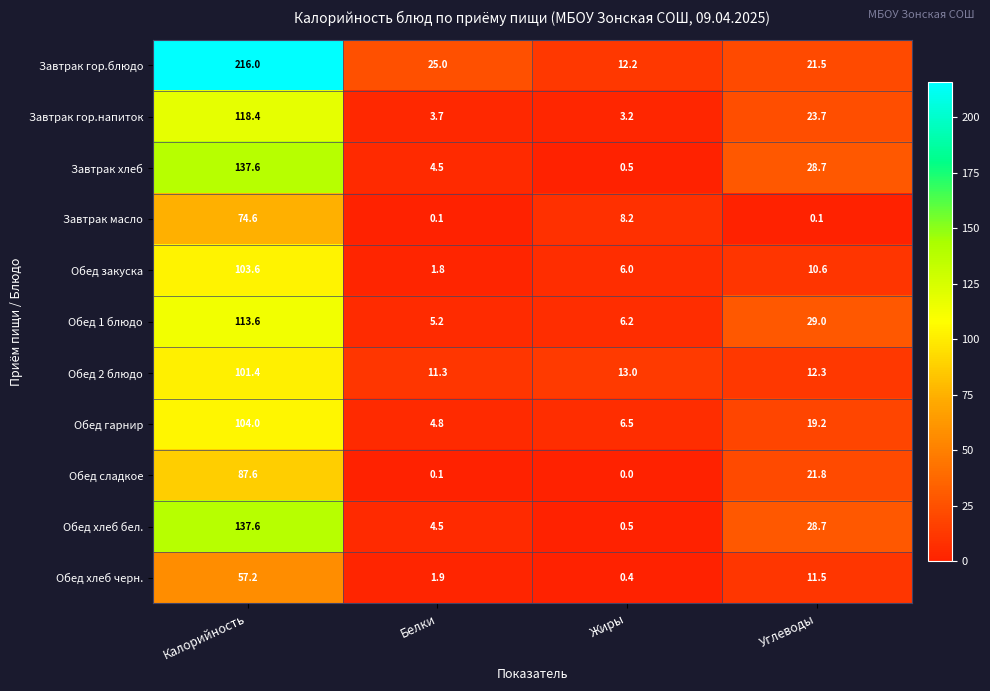

Which series has the largest total across all categories?

Завтрак гор.блюдо